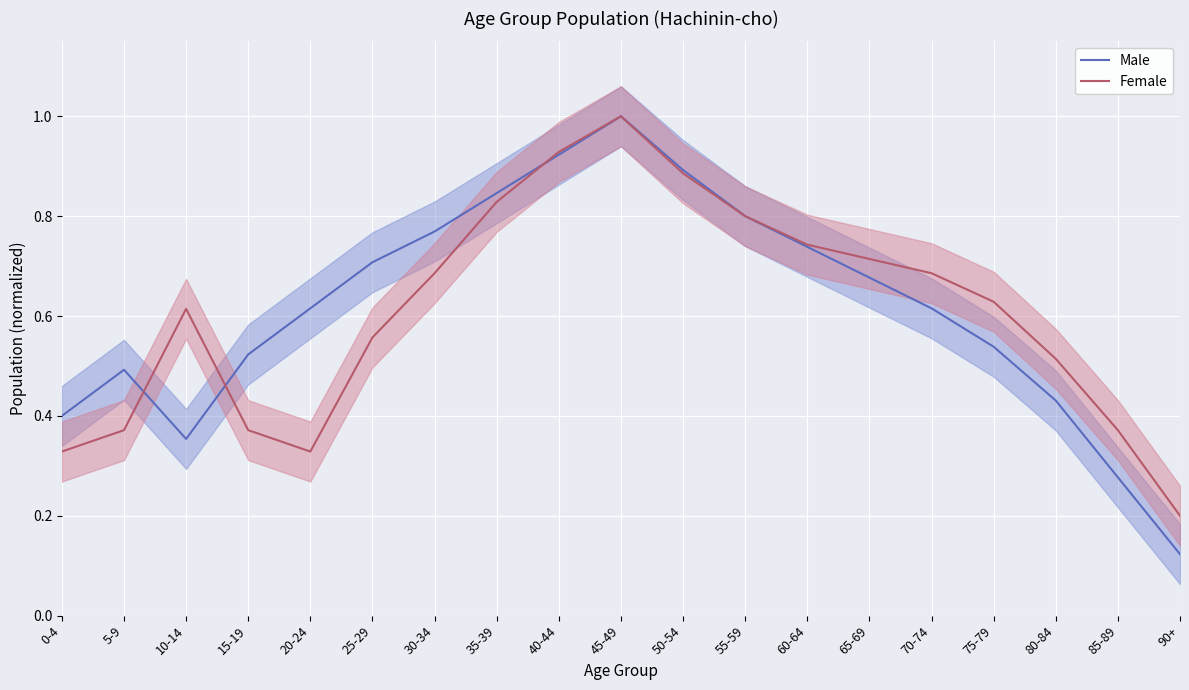

At how many categories does at least one series exceed 0?

19